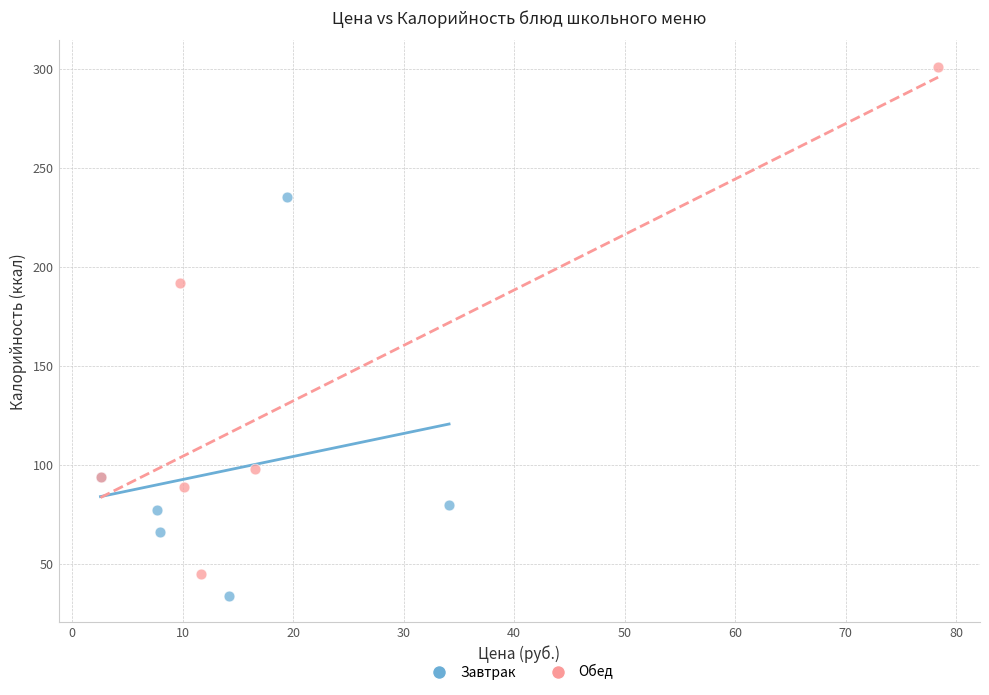

What are all the series names shown in the legend?

Завтрак, Обед